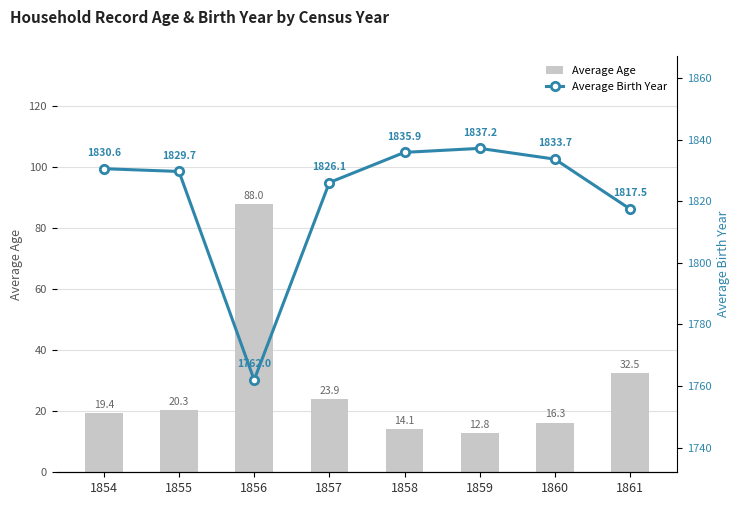

At which category is the sum across all series the highest?

1854